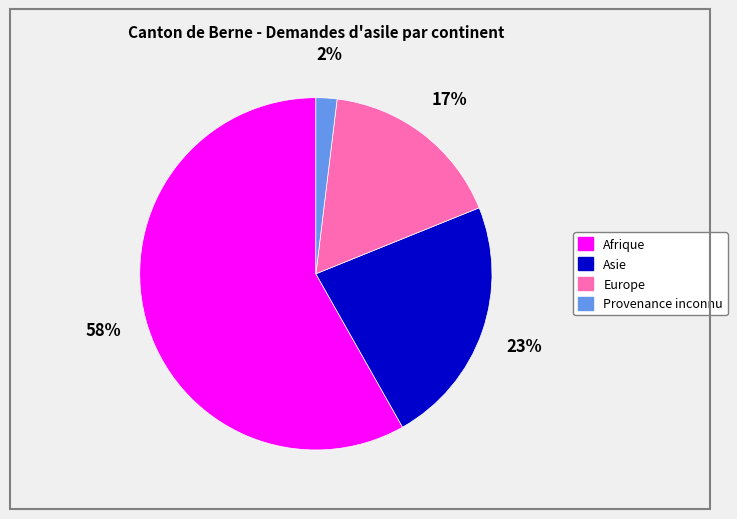

Does any single category account for the majority?

Yes